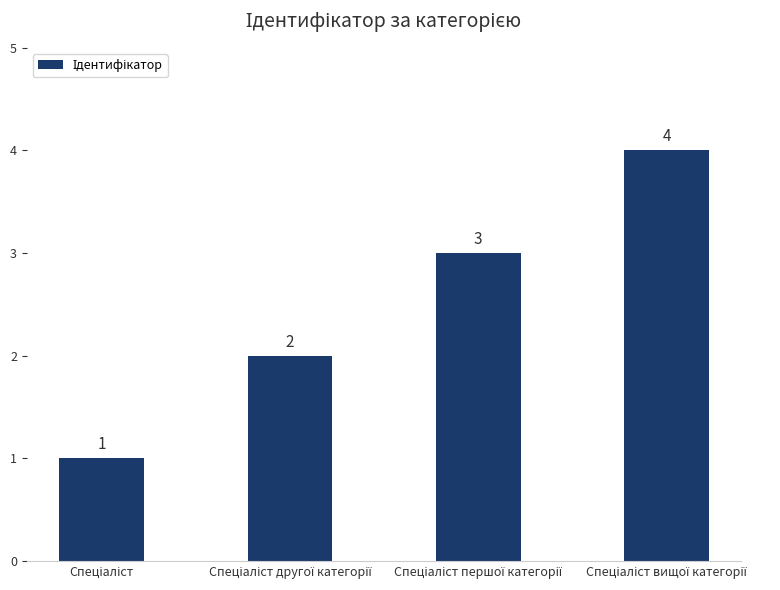

What is the value of the 4th bar from the left?

4